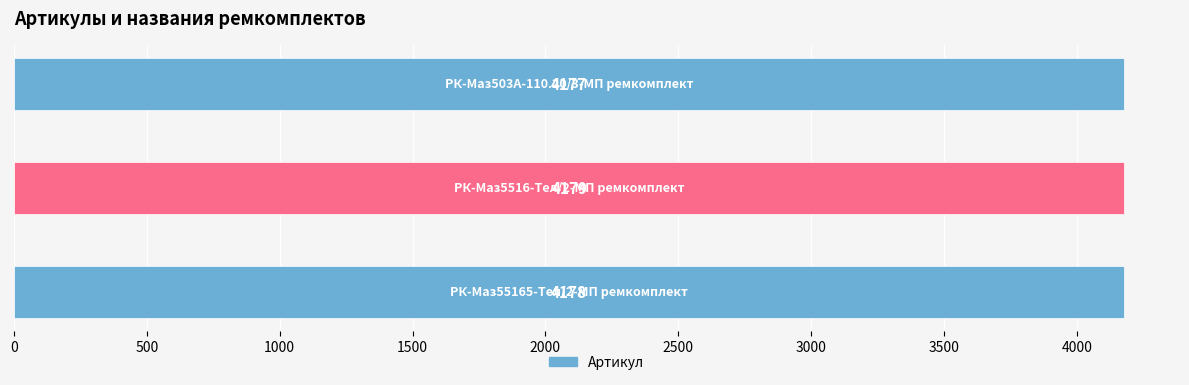

What is the smallest value displayed?

4177